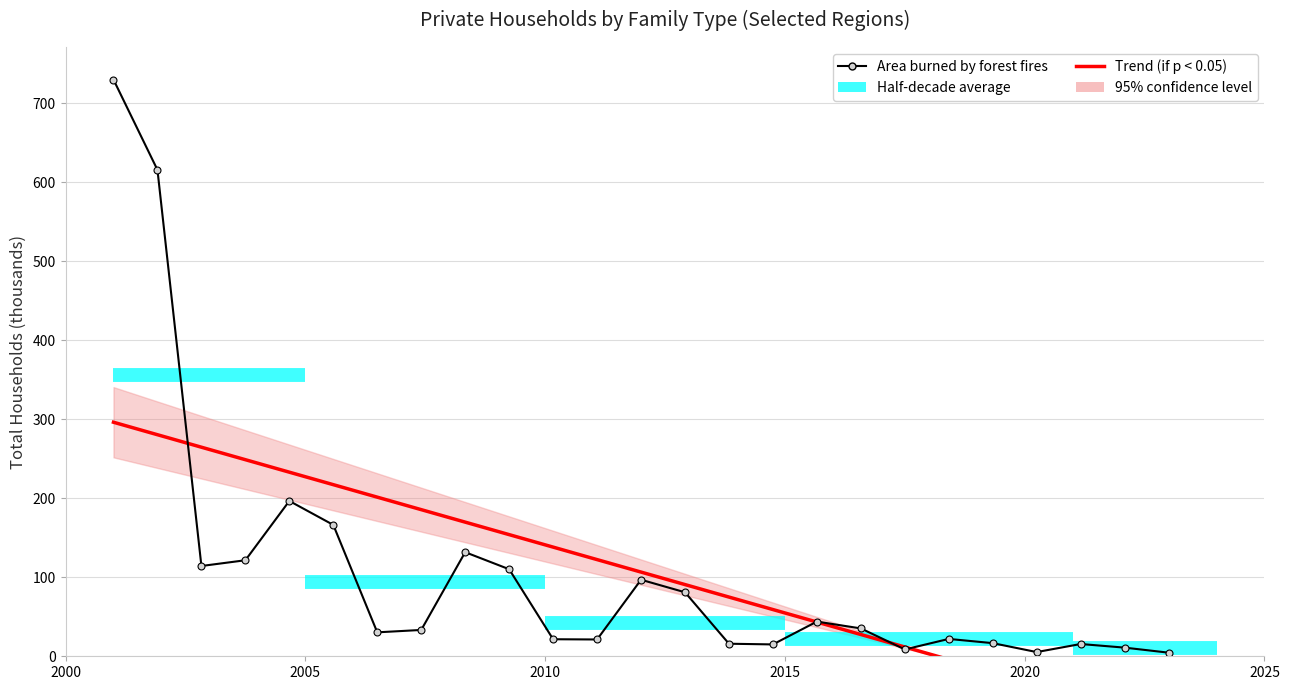

How many points are higher than both their immediate neighbors (excluding endpoints)?

6